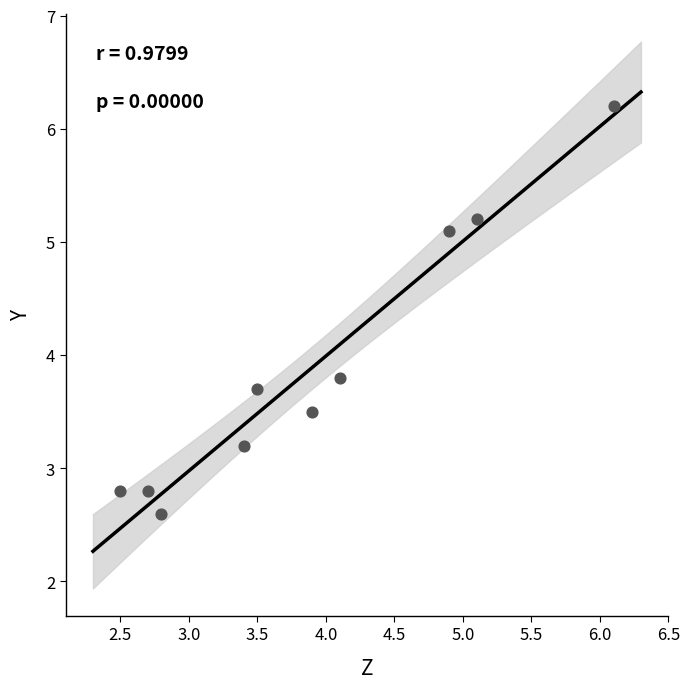

What is the range of Y values (max minus min)?

3.6